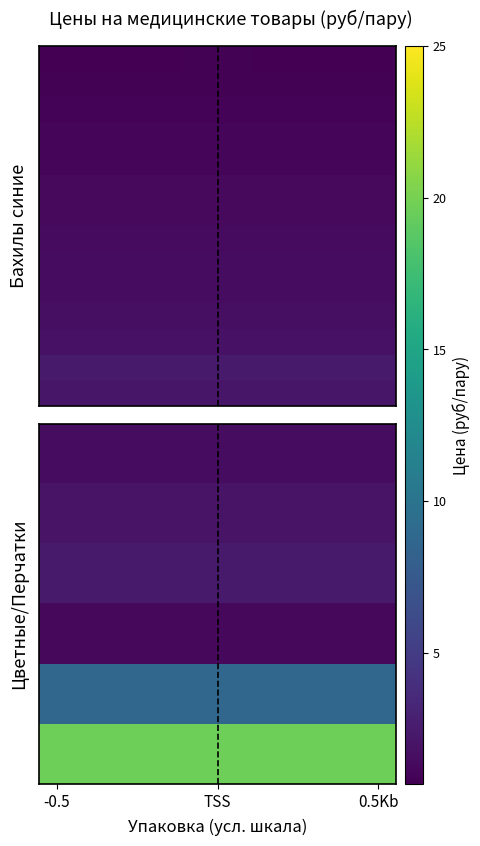

How many series are shown in this chart?

14